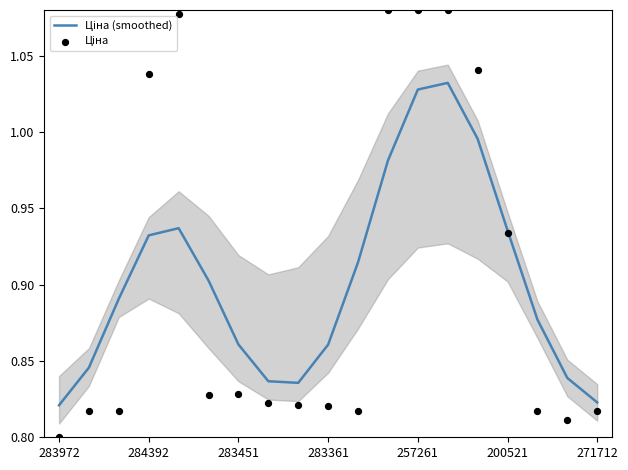

Which series has the widest spread of Y values?

Ціна